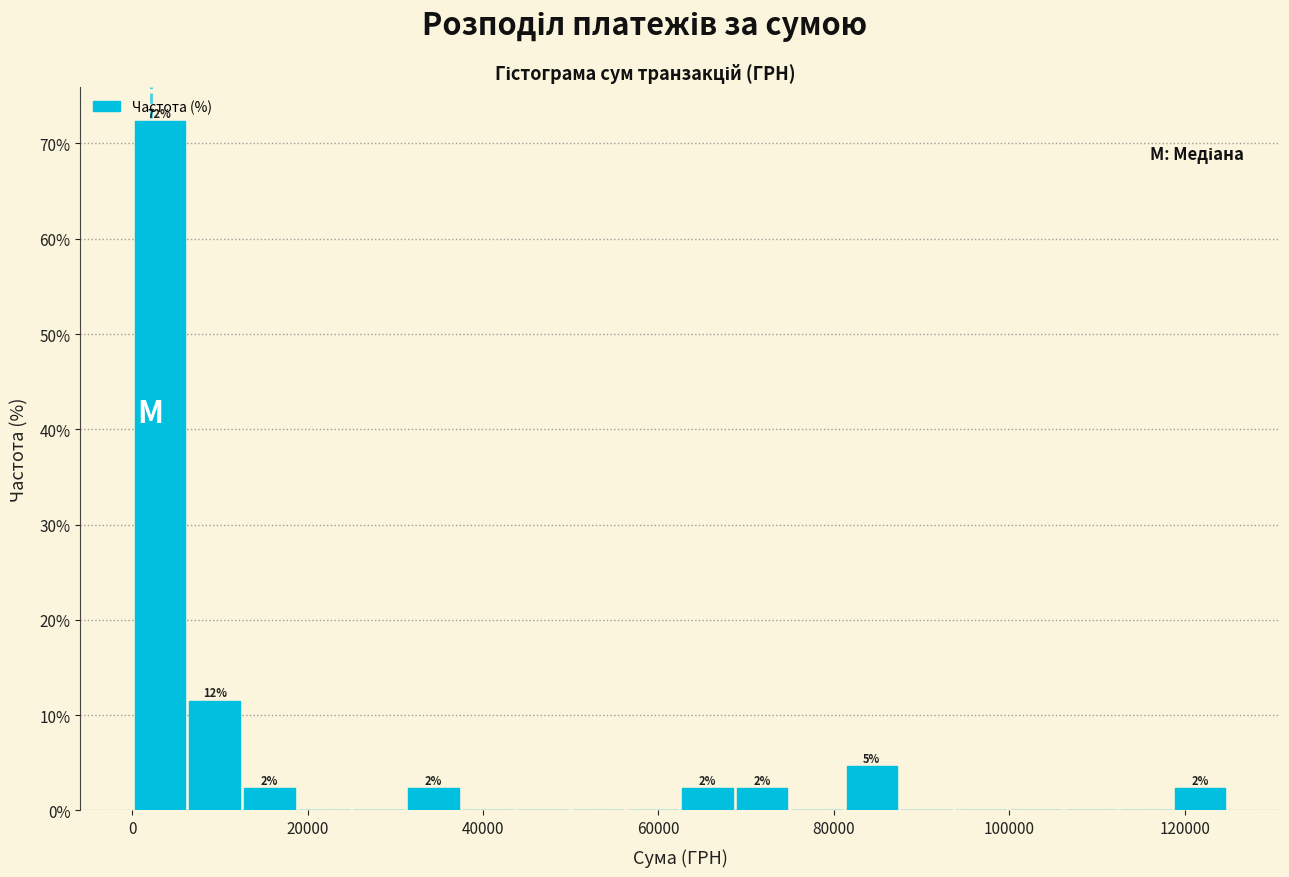

Around what value on the x-axis is the tallest bar? Give the approximate position of its centre, as read against the axis.

4000